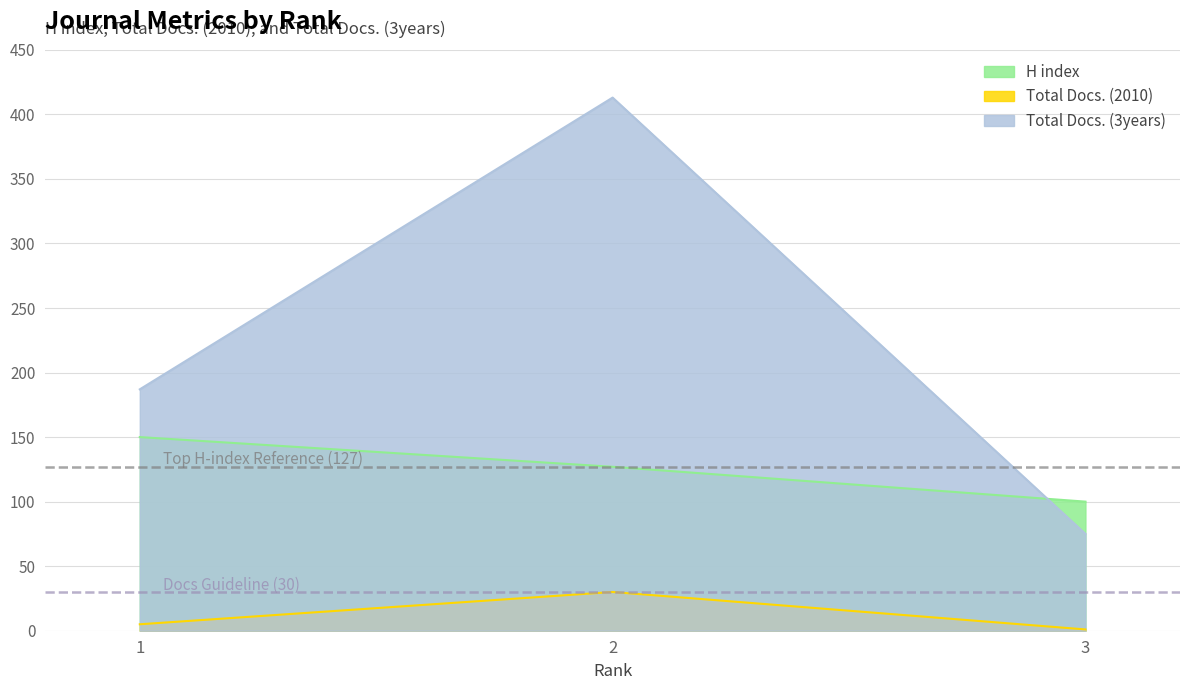

Does the chart display data point markers on the line(s)?

No